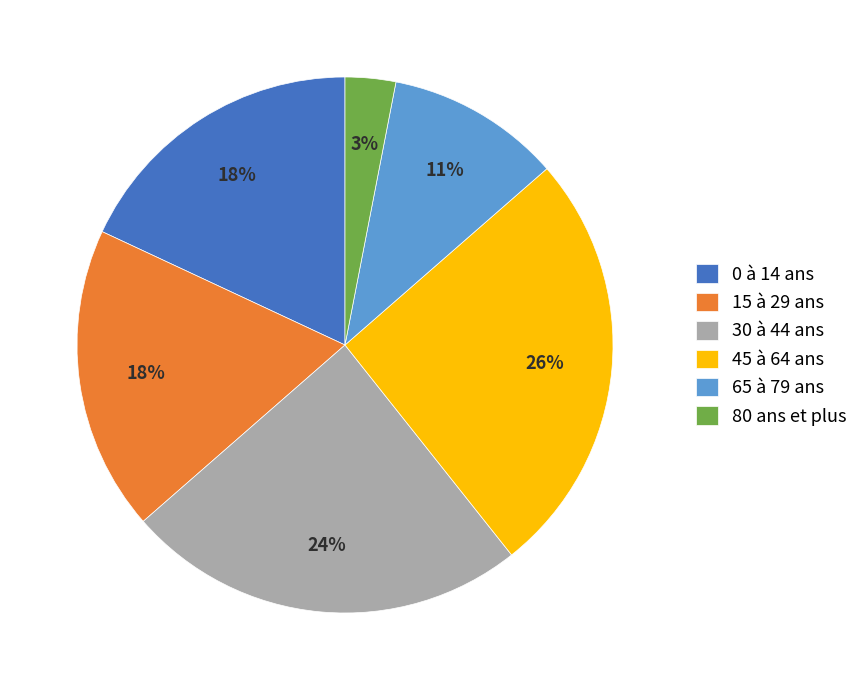

Which has a higher value, 45 à 64 ans or 80 ans et plus?

45 à 64 ans